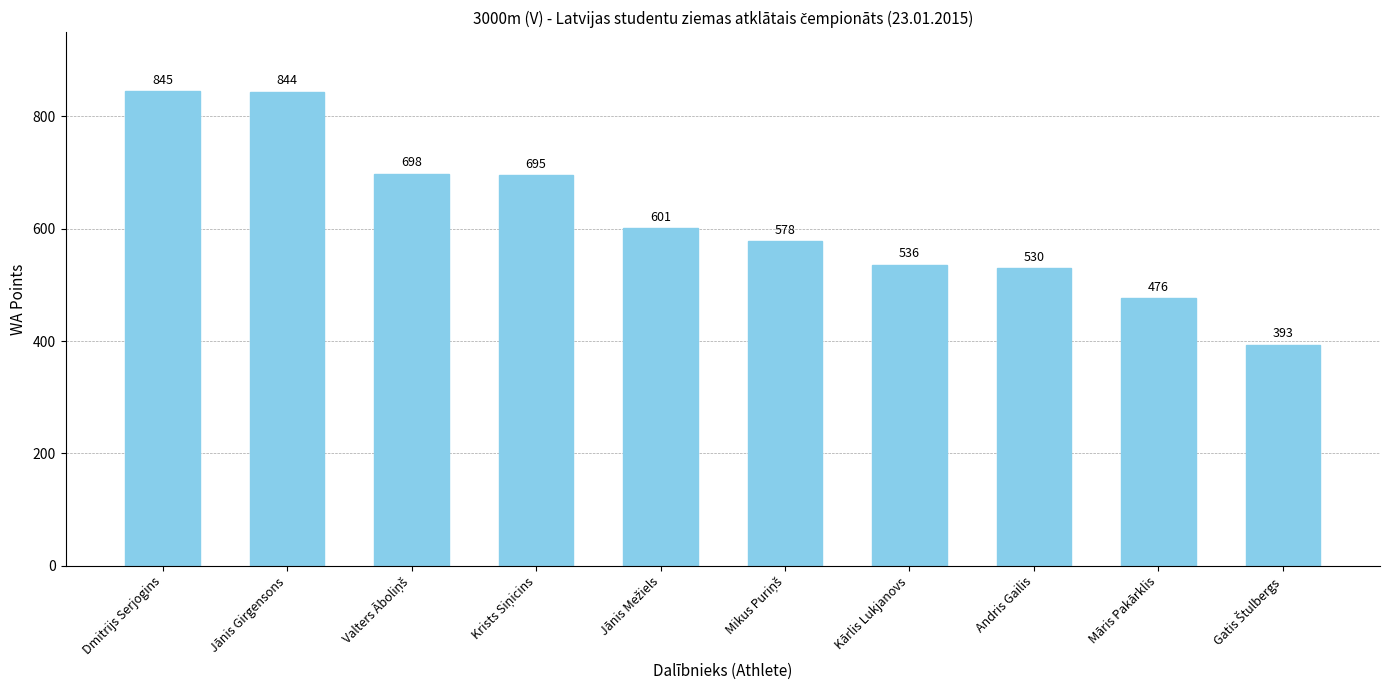

What is the value of the 5th bar from the left?

601